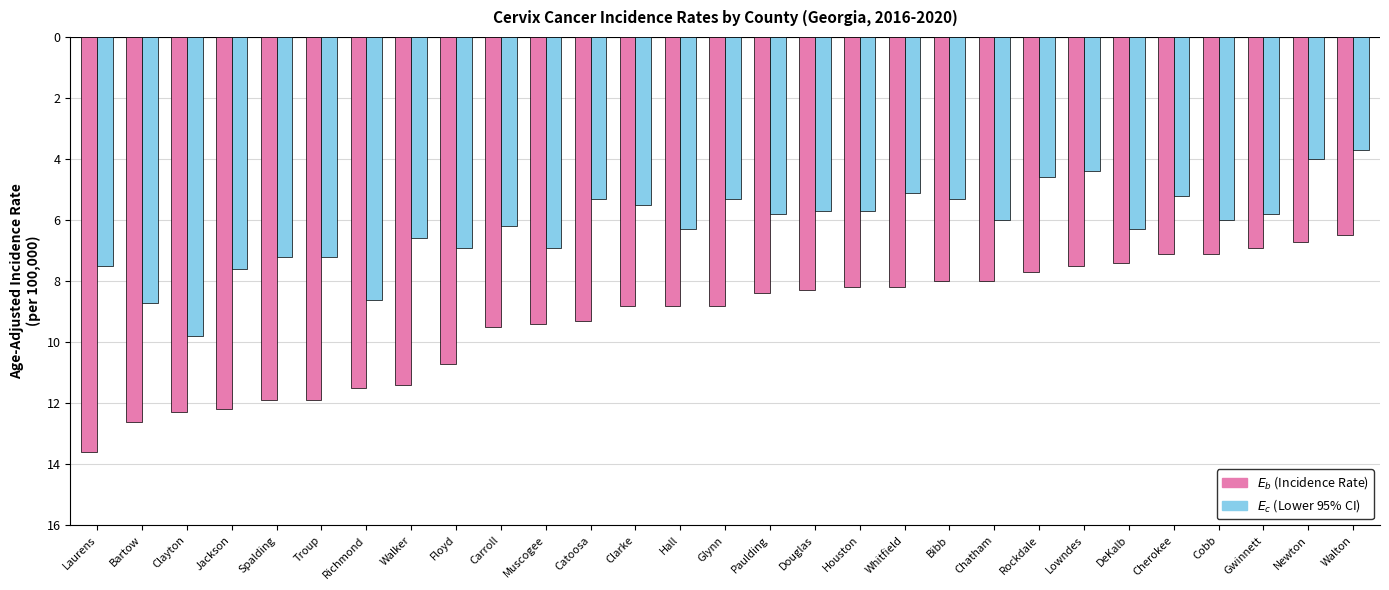

What position from the left is Bibb?

20